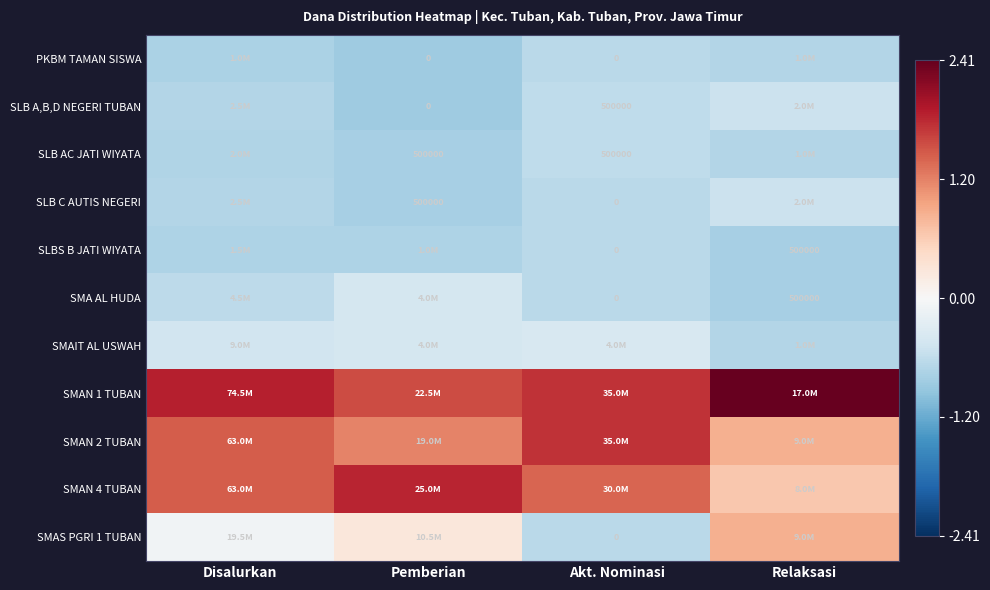

Where is SMAIT AL USWAH nearest to the value 0?

Akt. Nominasi